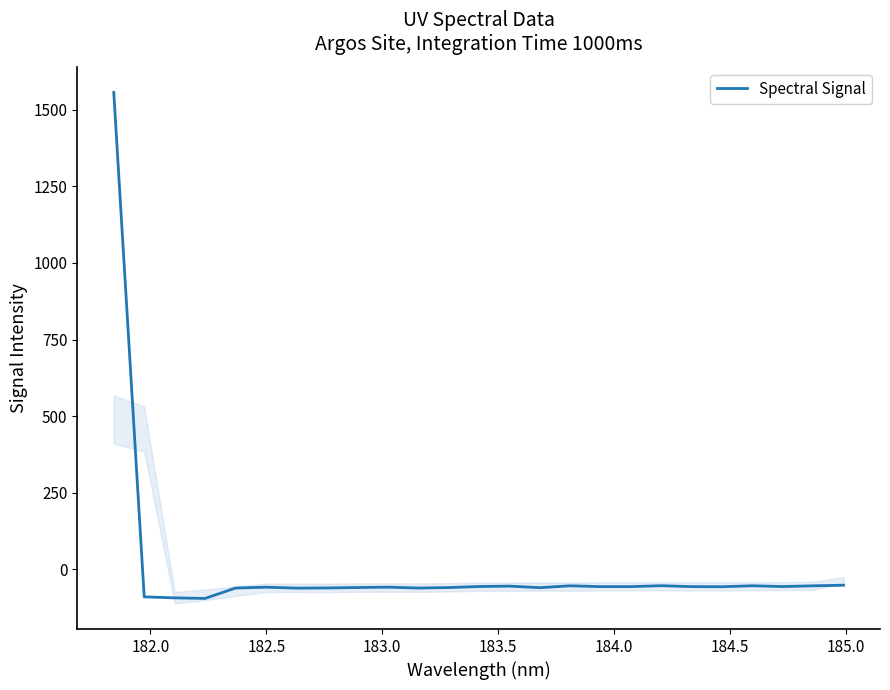

What is the highest value of the Spectral Signal series?

1556.0